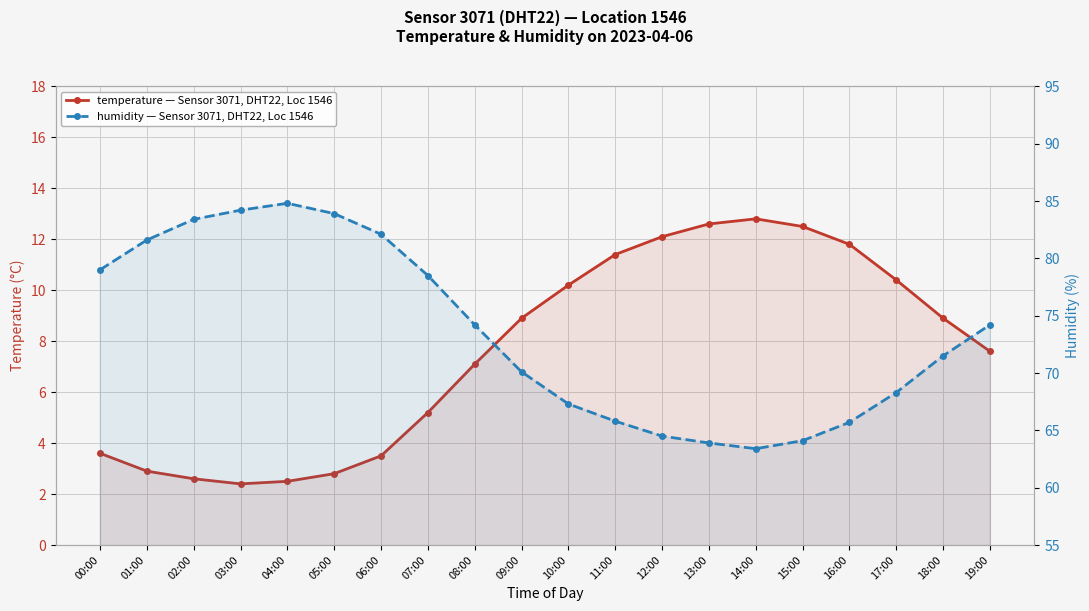

How many lines are shown in the chart?

2